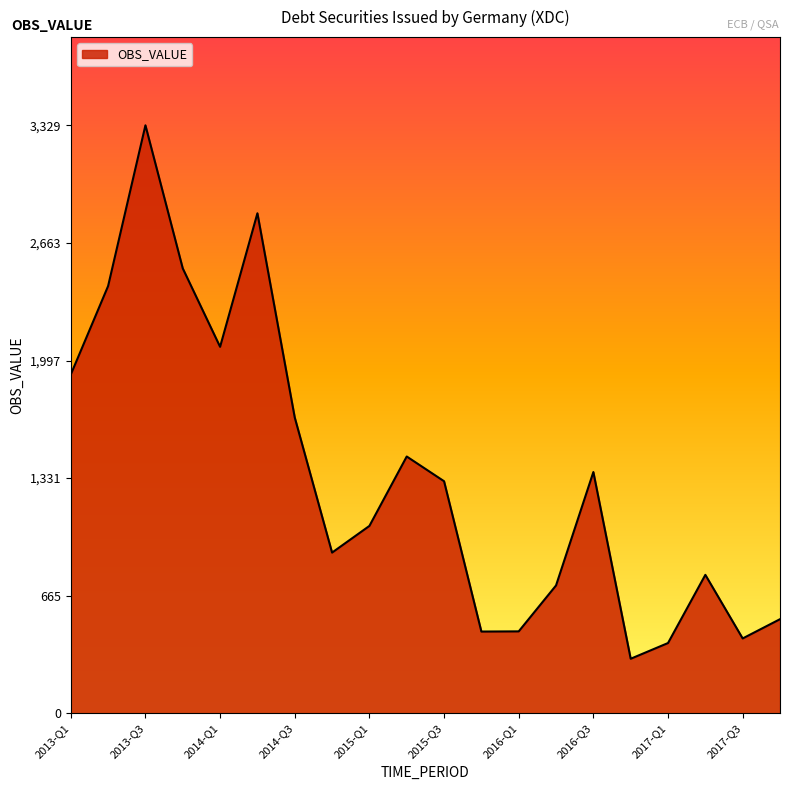

How many lines are shown in the chart?

1